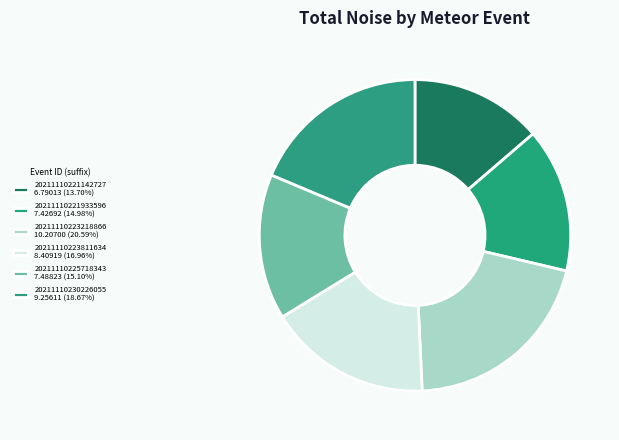

To the nearest percent, what portion does 20211110221142727 represent?

14%